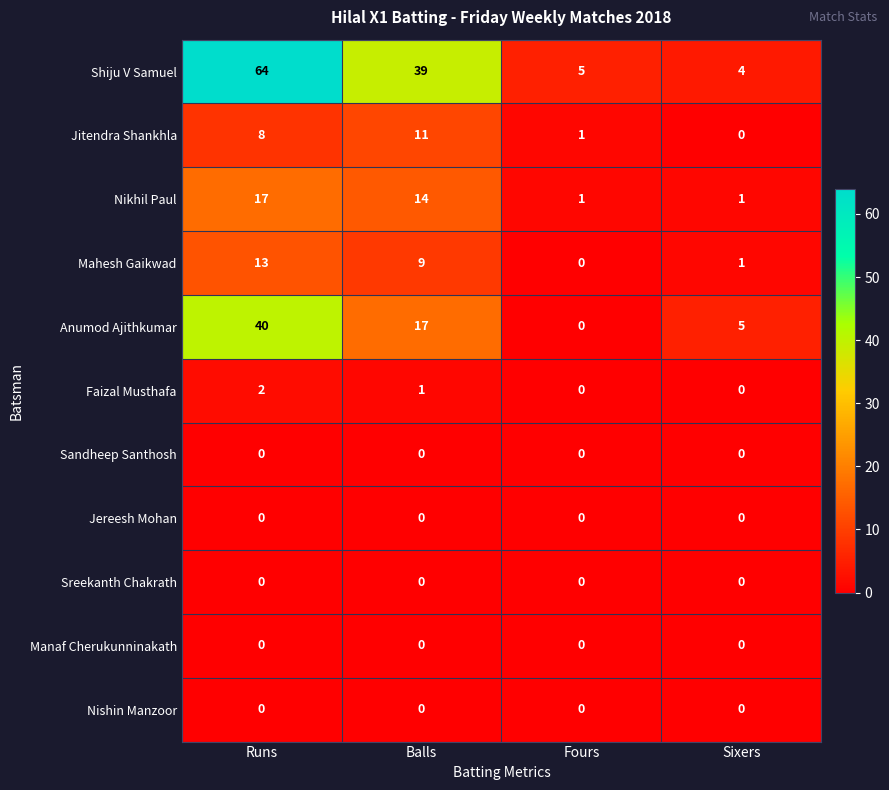

What is the spread (max minus min) of values at Balls?

39